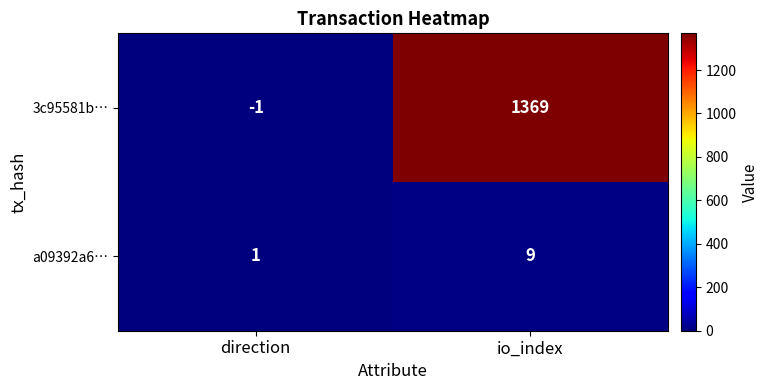

Rank the series by their maximum value, from highest to lowest.

3c95581b…, a09392a6…